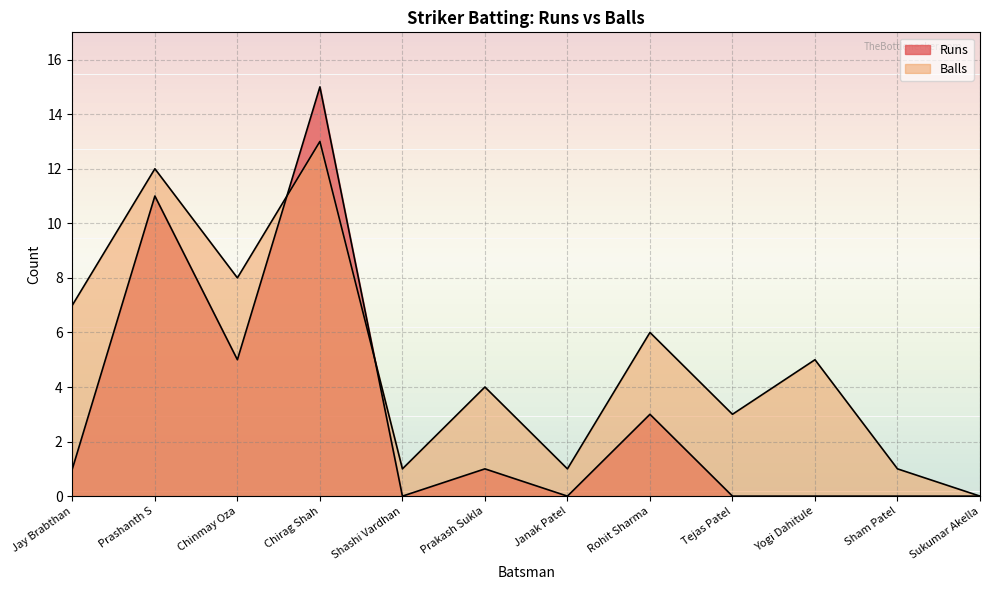

How many values in Runs are above zero?

6